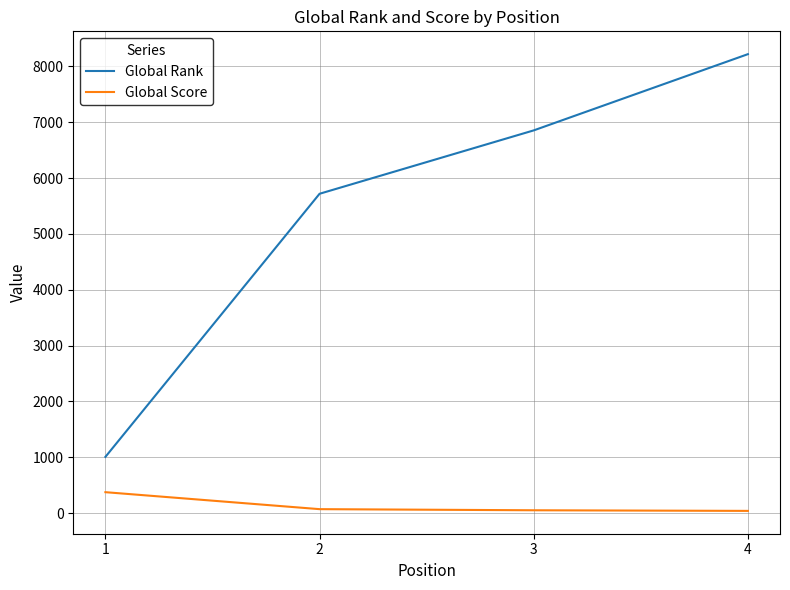

True or false: Global Score has more than 2 interior local peaks.

False